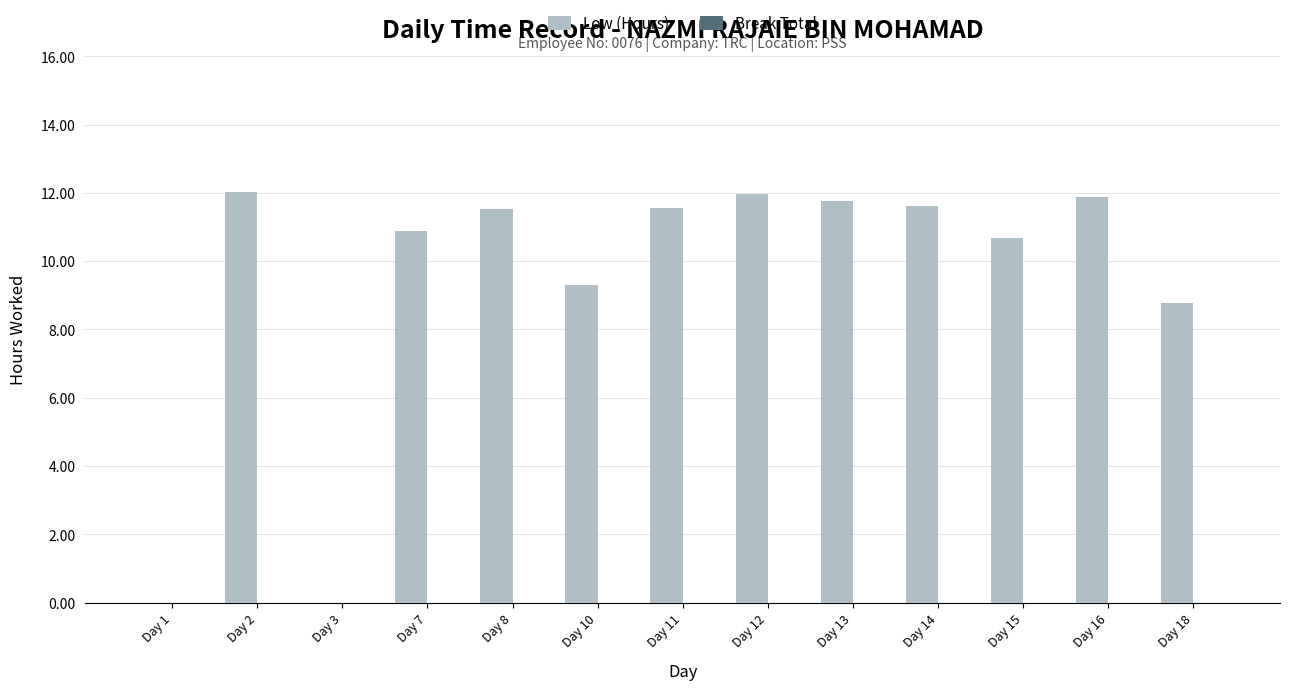

Which has a higher value, Day 12 or Day 14?

Day 12